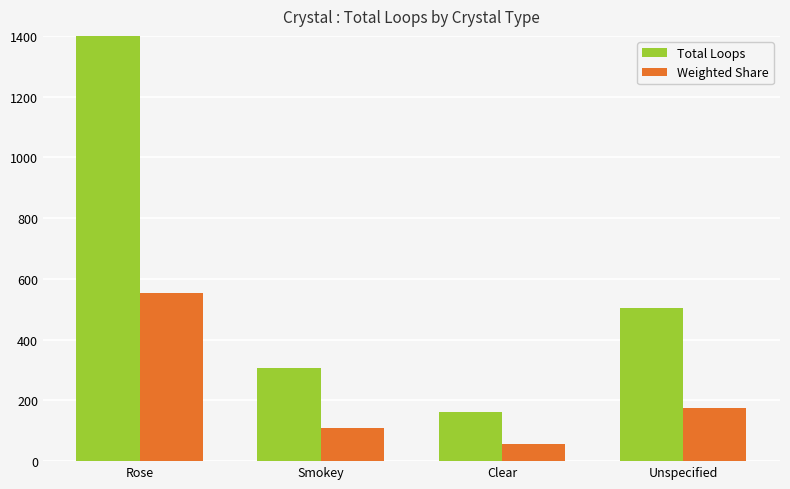

At which category is the sum across all series the highest?

Rose